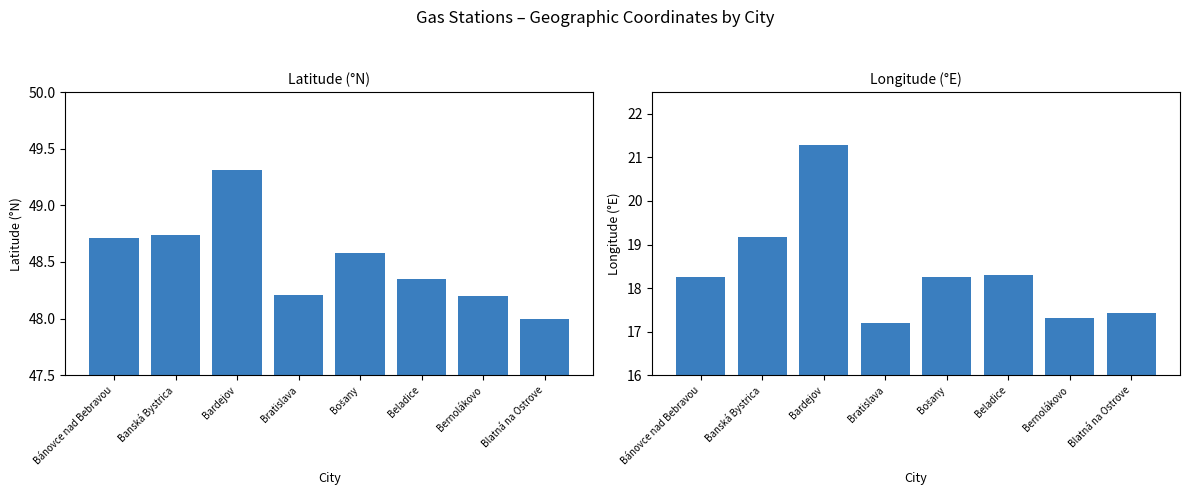

What is the label of the 4th bar from the left?

Bratislava